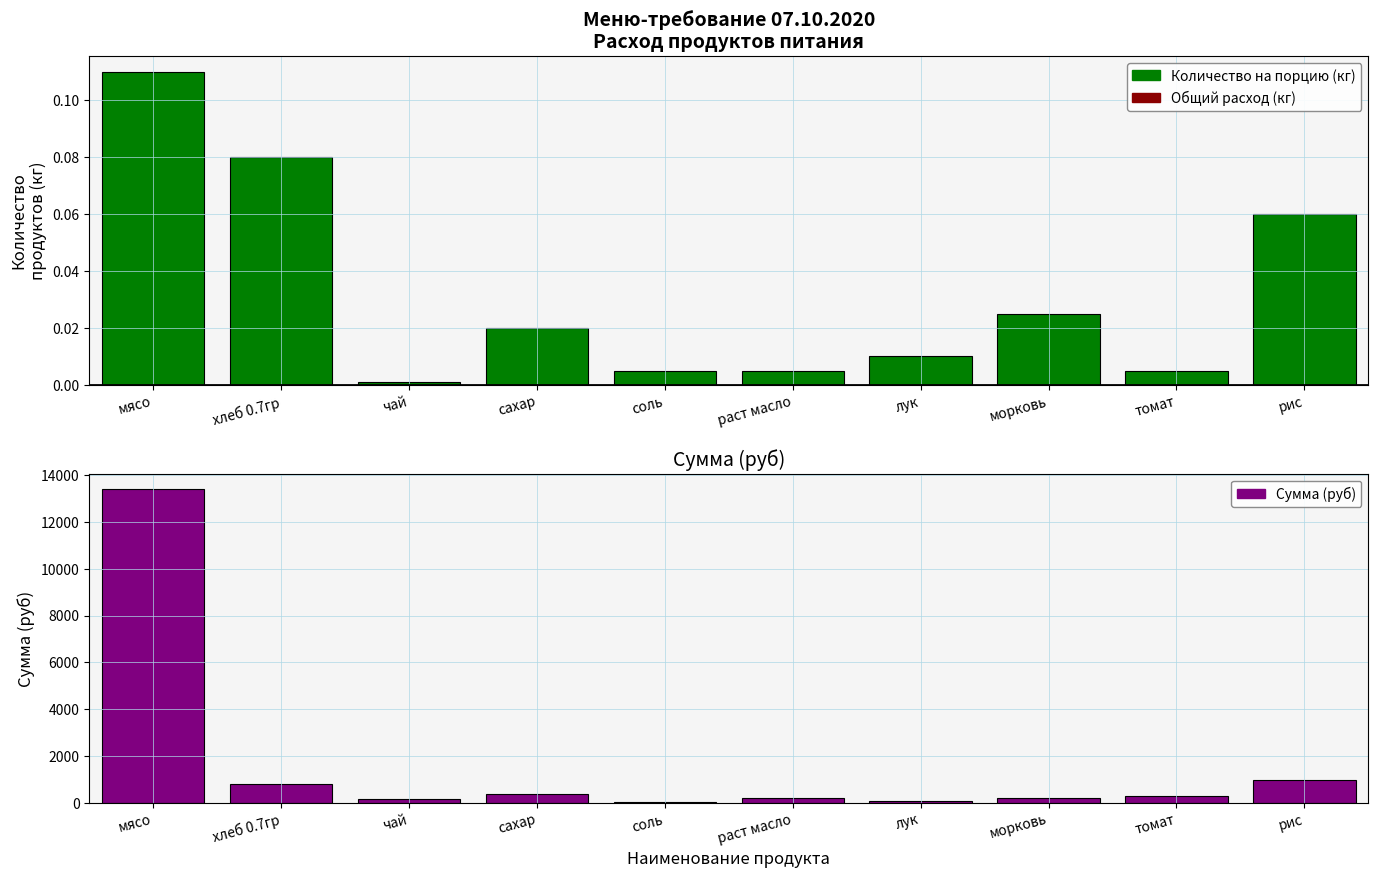

Between соль and томат, which series saw the biggest shift?

Сумма (руб)